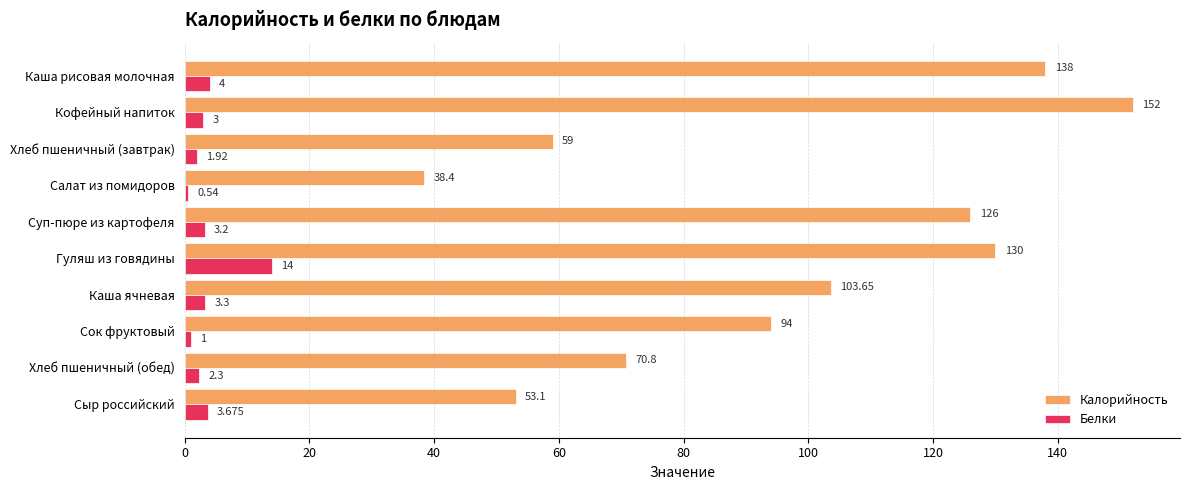

Rank the series at Сыр российский from highest to lowest value.

Калорийность, Белки